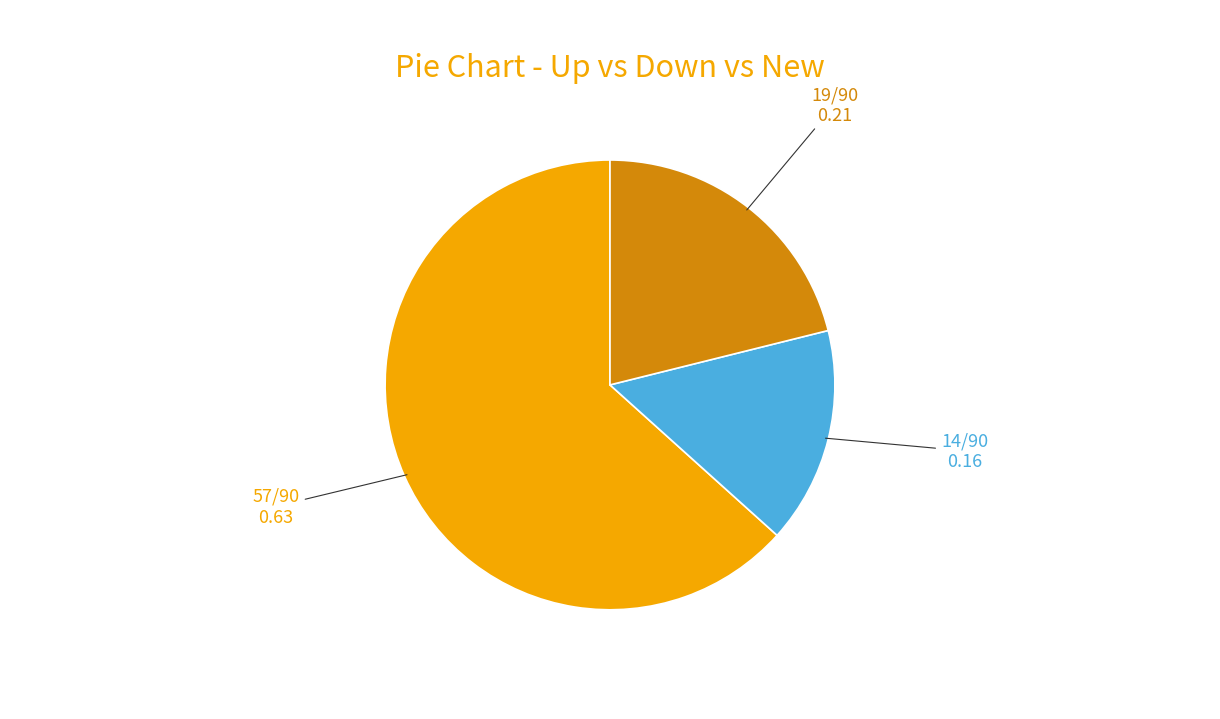

Does any single category account for the majority?

Yes